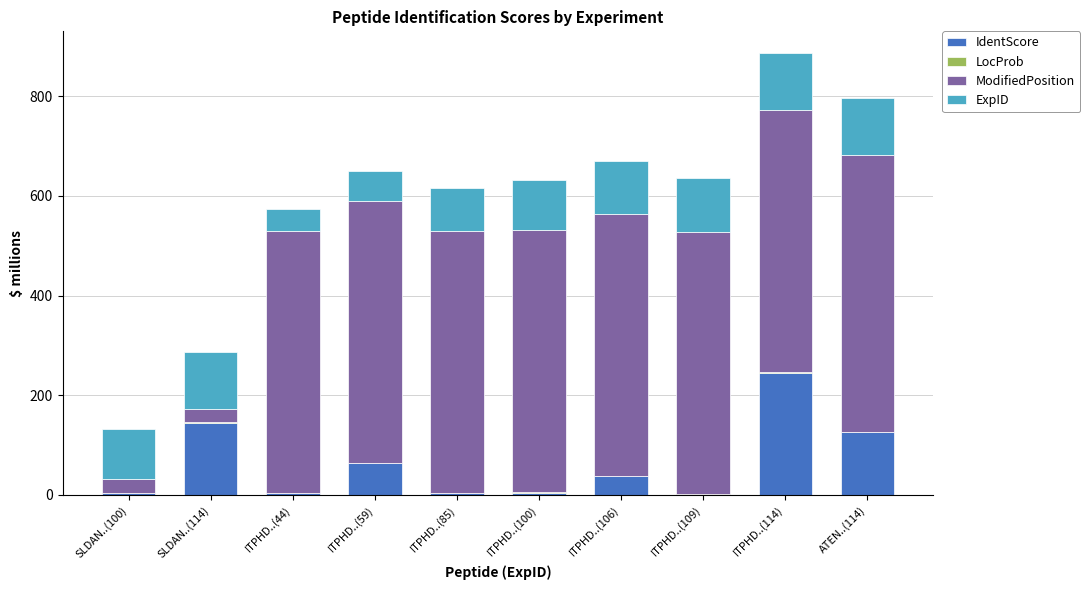

True or false: IdentScore has a value of 102.8 at ITPHD..(59).

False